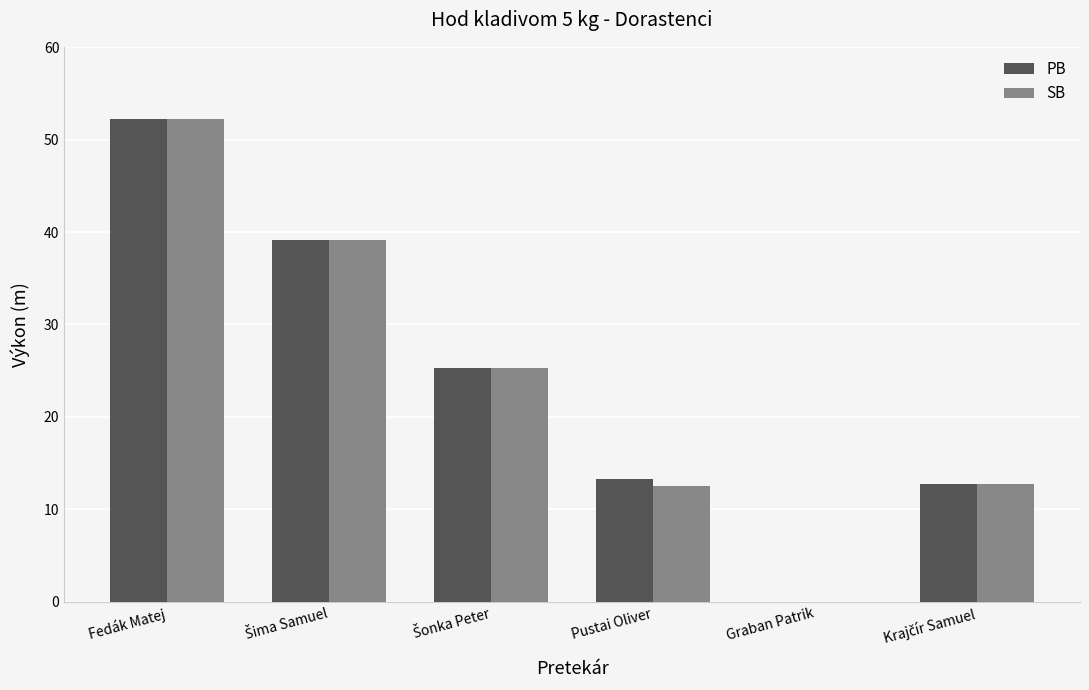

How many groups of bars are there?

6